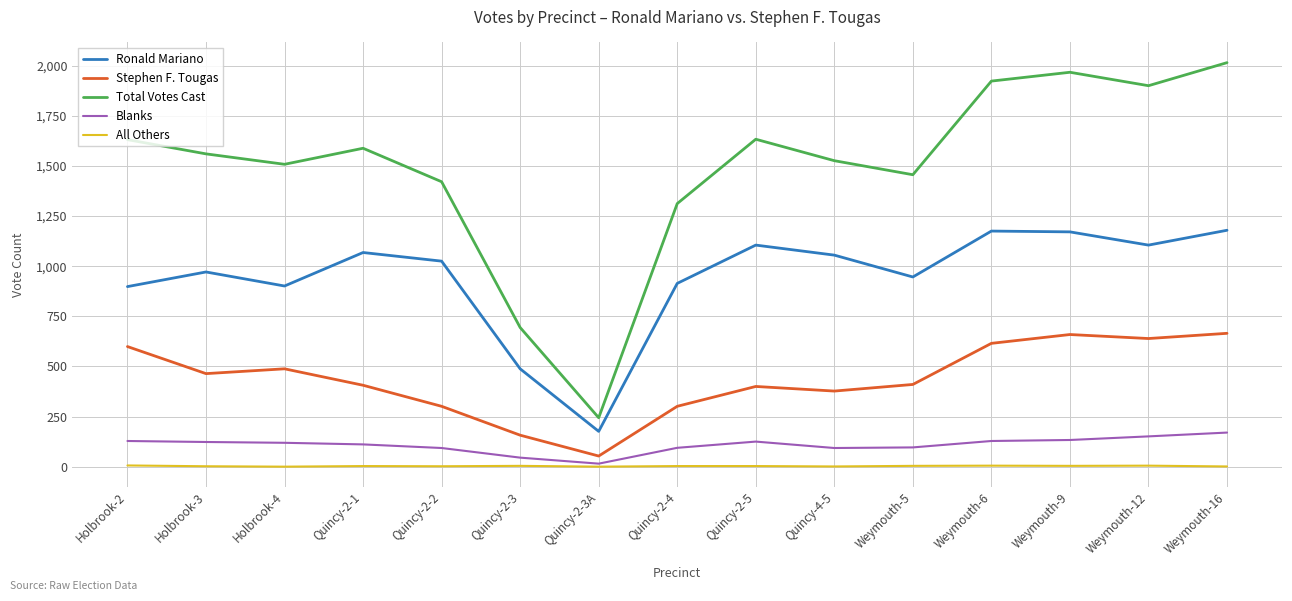

True or false: Total Votes Cast and Ronald Mariano intersect in this chart.

False